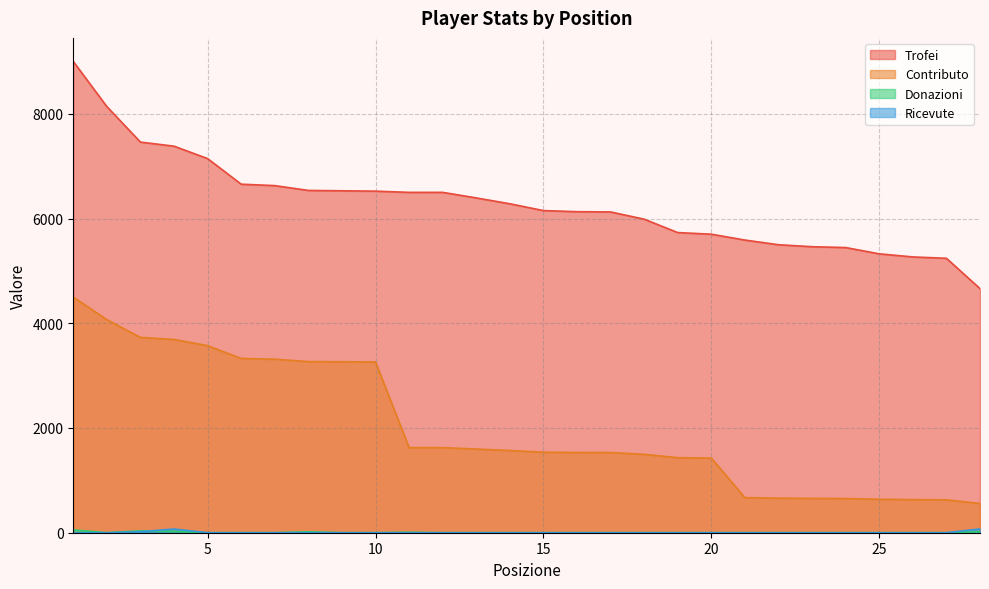

At which category is the sum across all series the highest?

1